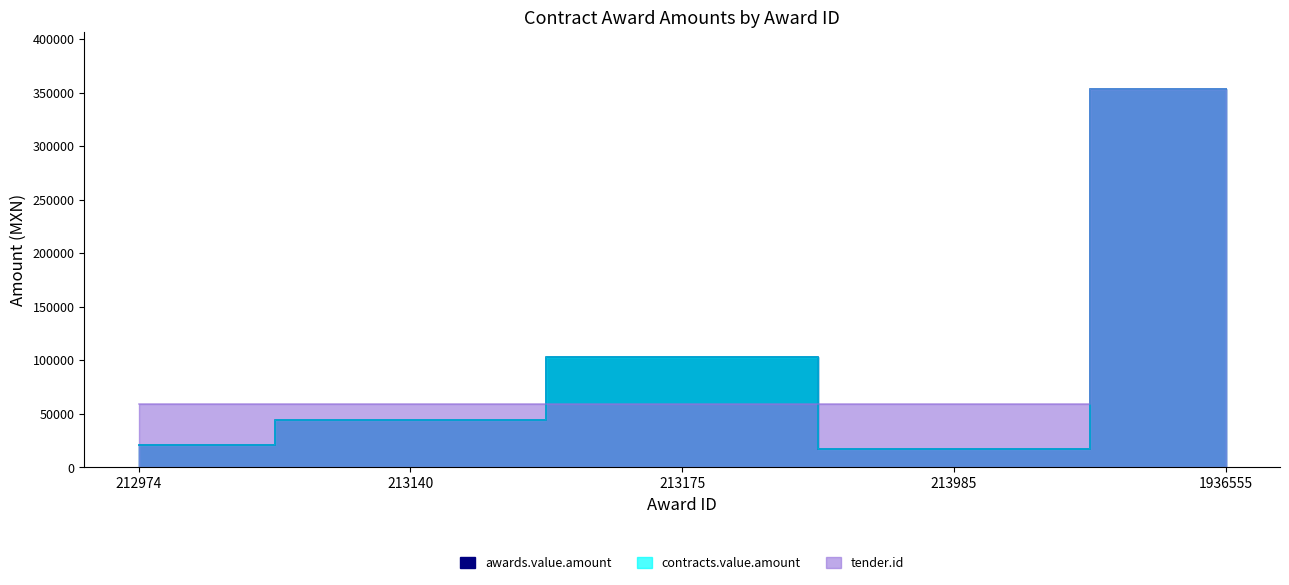

At how many categories does at least one series exceed 97345?

2